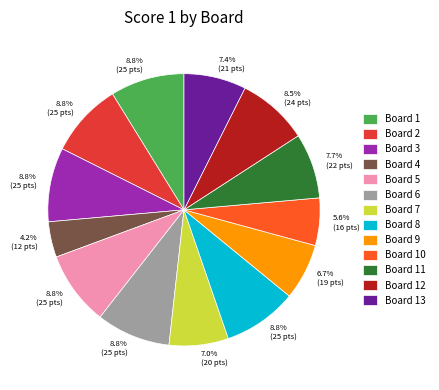

To the nearest percent, what portion does Board 9 represent?

7%